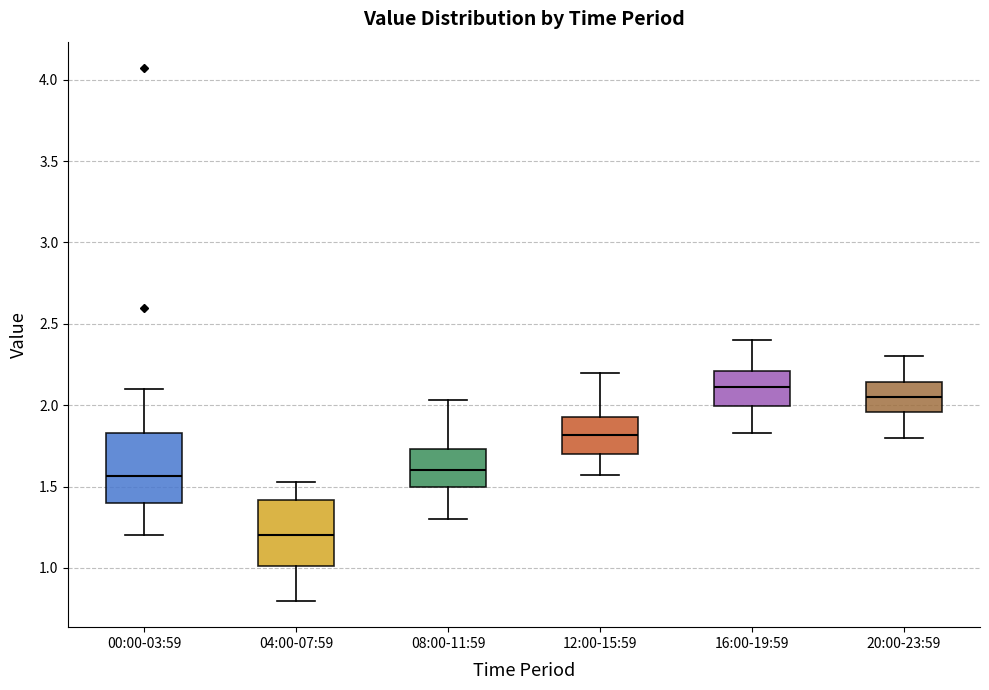

Which box has the lowest median line?

04:00-07:59